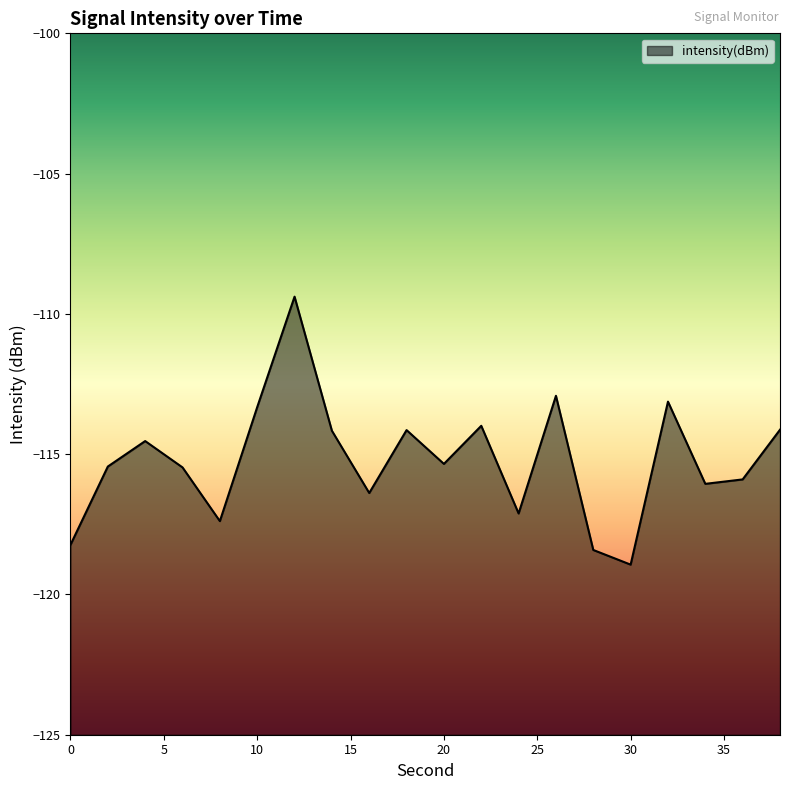

List the labels in order of value, largest first.

12, 26, 32, 10, 22, 38, 18, 14, 4, 20, 2, 6, 36, 34, 16, 24, 8, 0, 28, 30